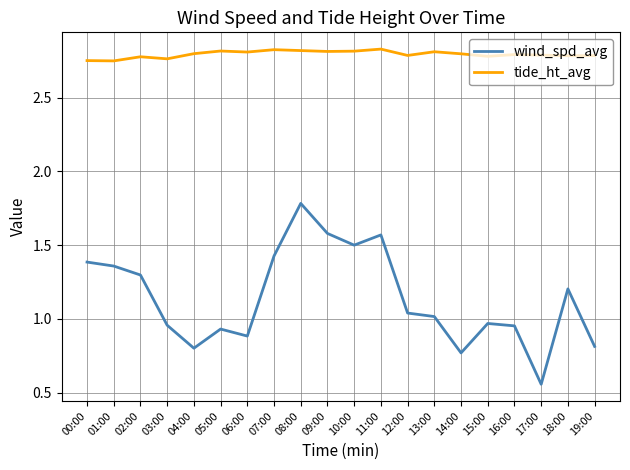

What is the difference between the highest and lowest values at 19:00?

2.0